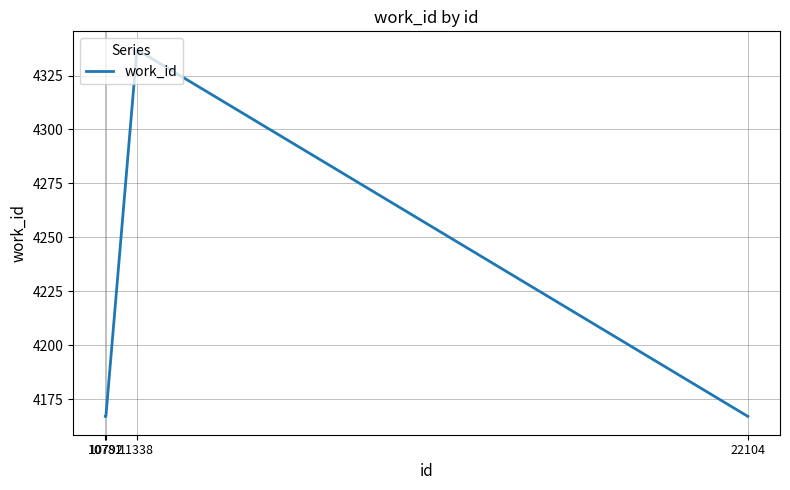

True or false: the data shows 4337 at 11338.

True